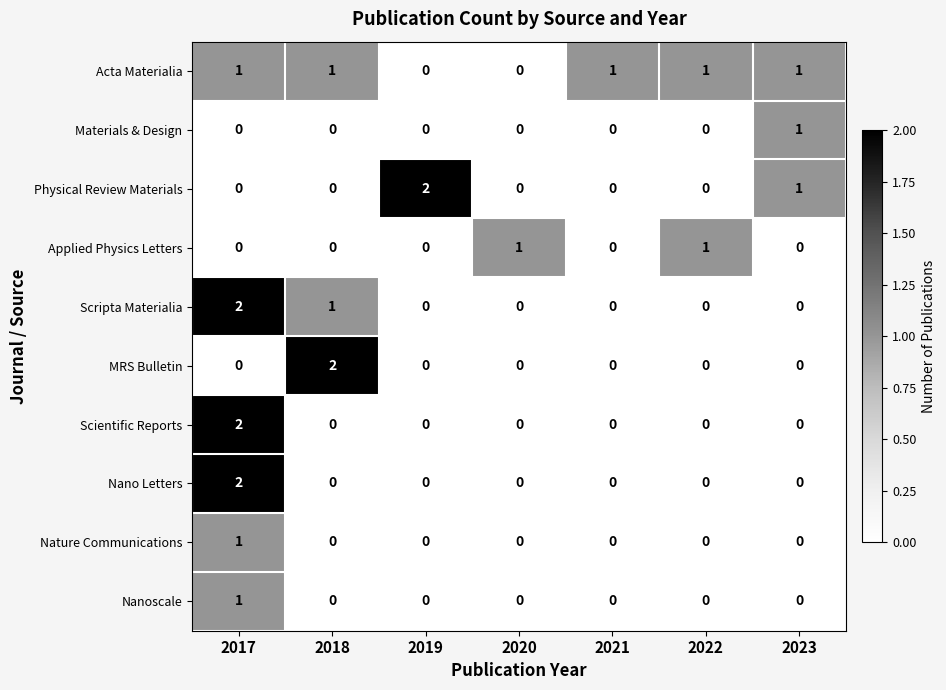

At which category is the sum across all series the highest?

2017